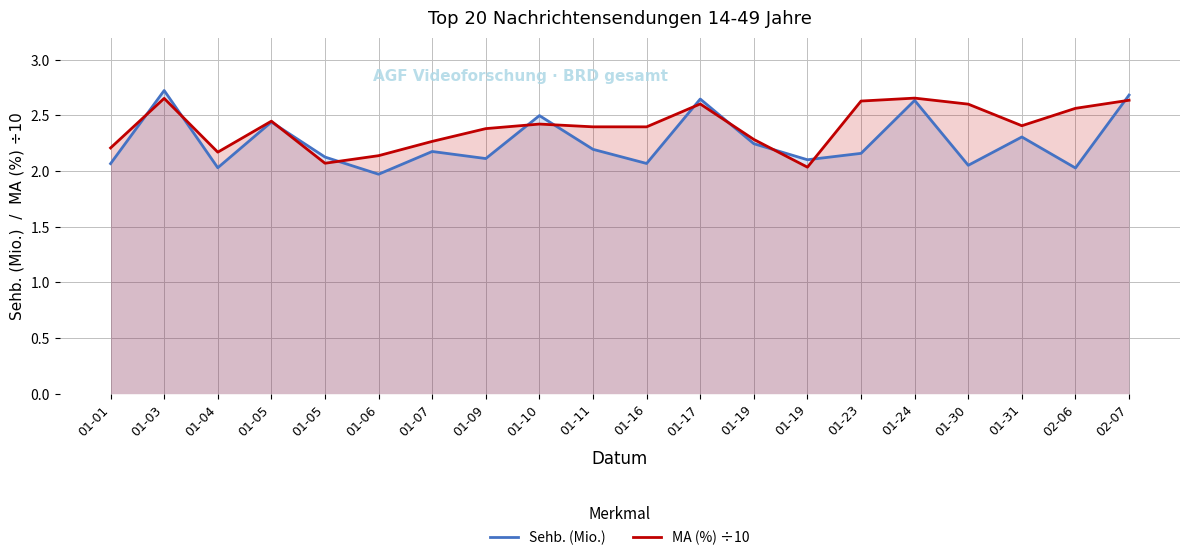

In MA (%) ÷10, how many points are higher than both neighbors (excluding endpoints)?

5